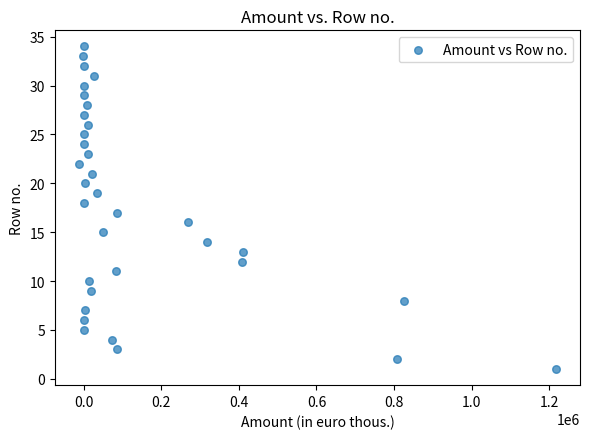

What is the range of X values (max minus min)?

1230977